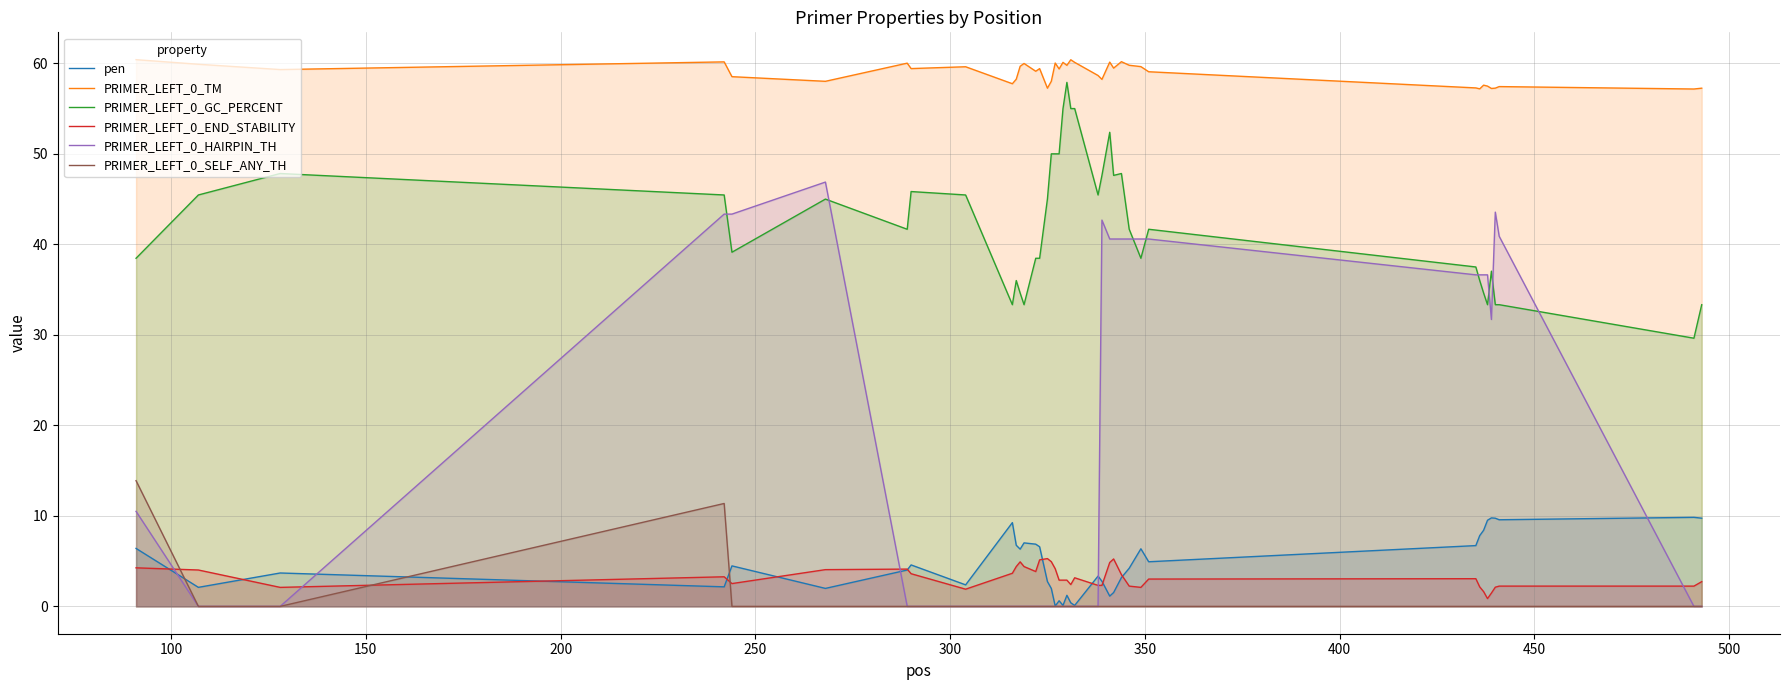

How many lines are shown in the chart?

6